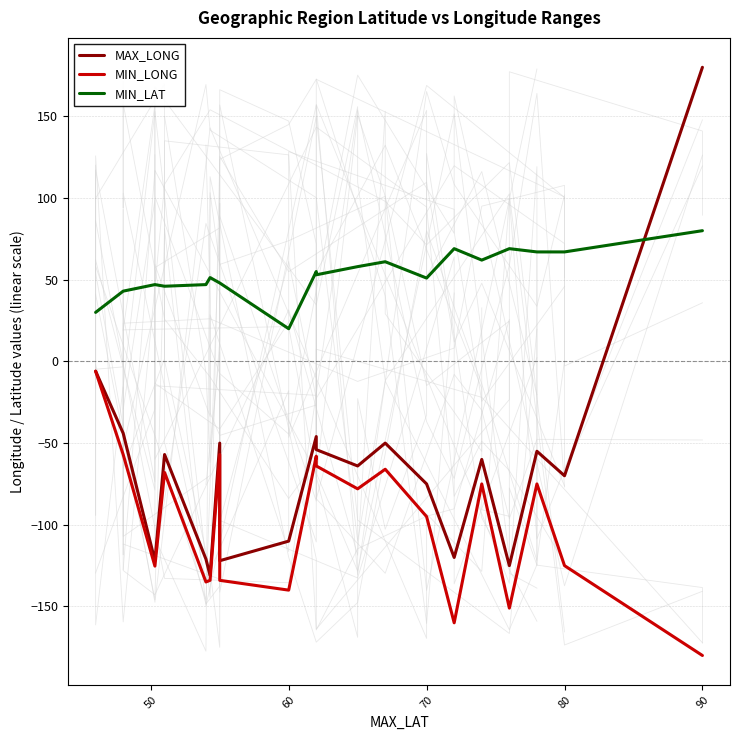

What is the average value of the MIN_LAT series?

53.6